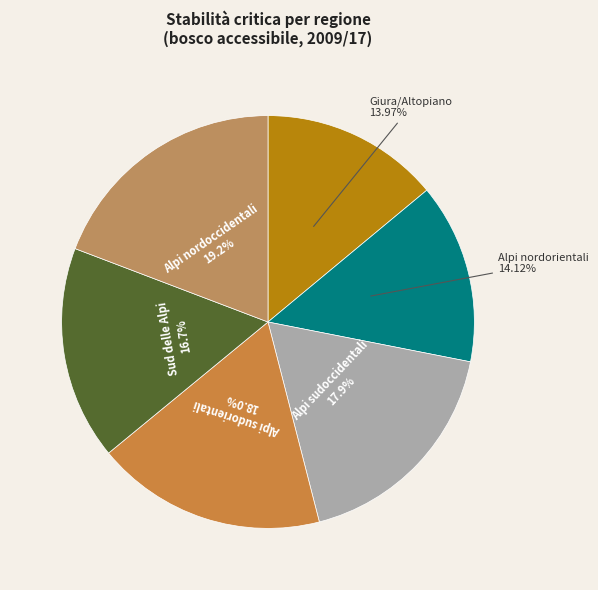

How many segments does this pie chart have?

6